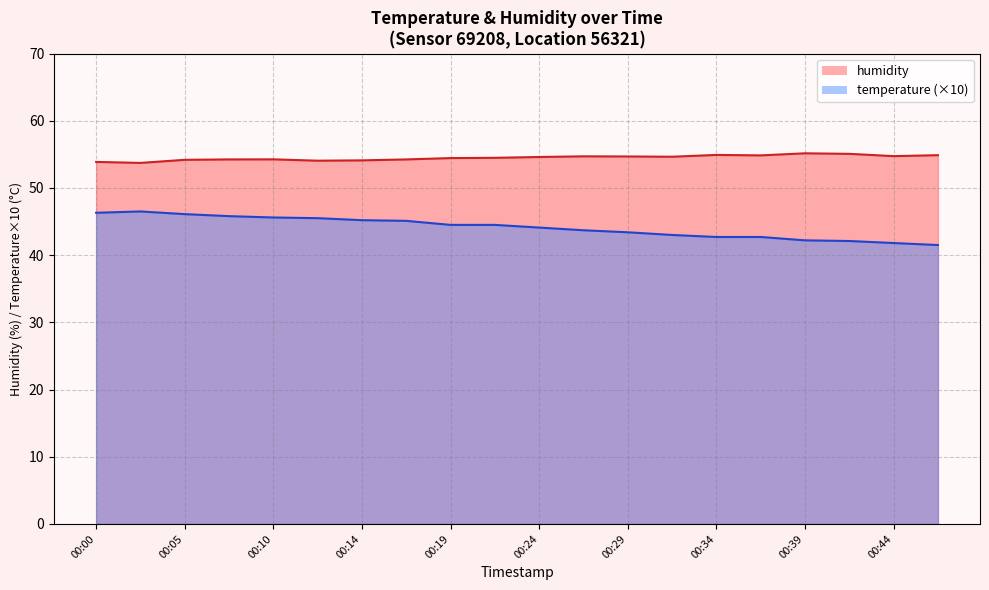

True or false: humidity and temperature intersect in this chart.

False